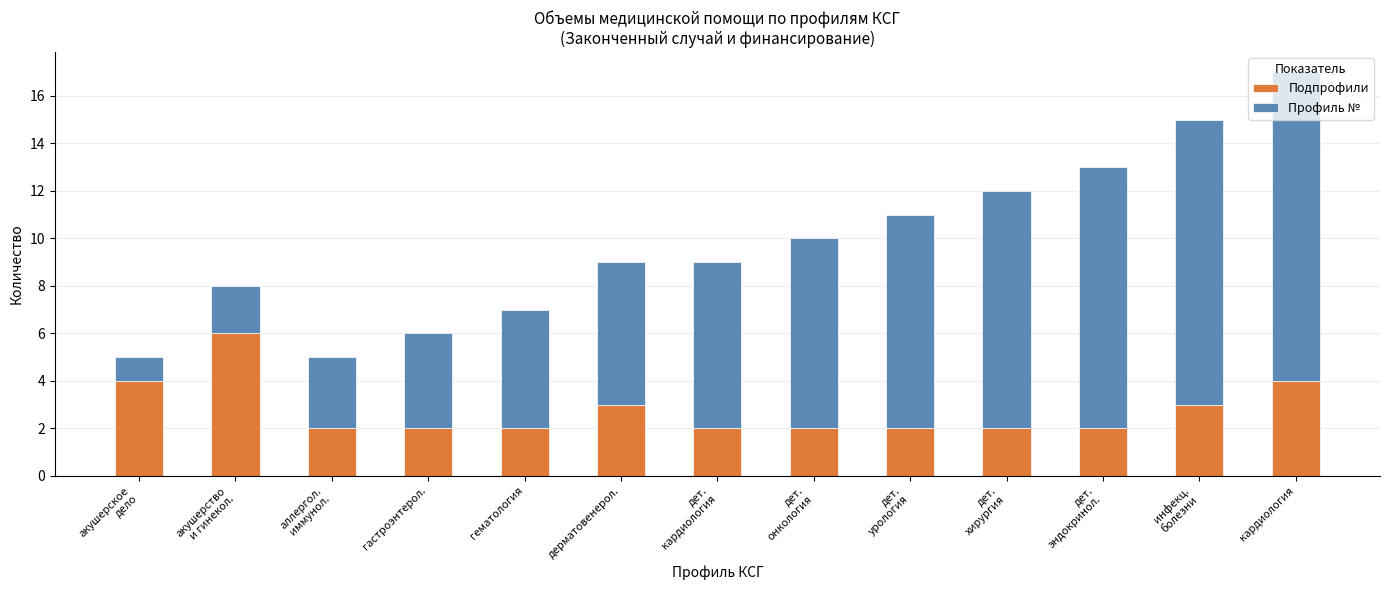

What is the sum of all Подпрофили values?

36